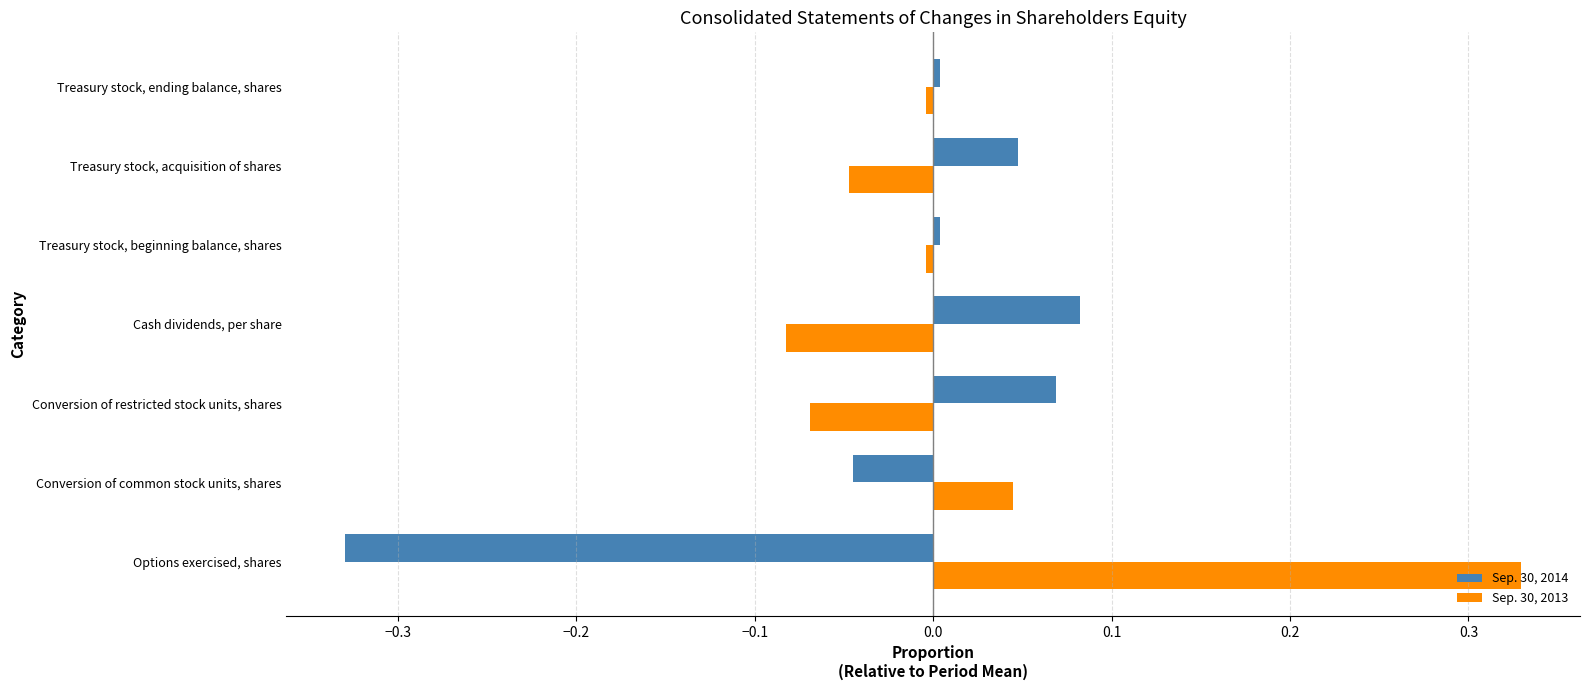

What is the difference between the Sep. 30, 2013 values at Treasury stock, acquisition of shares and Options exercised, shares?

0.4